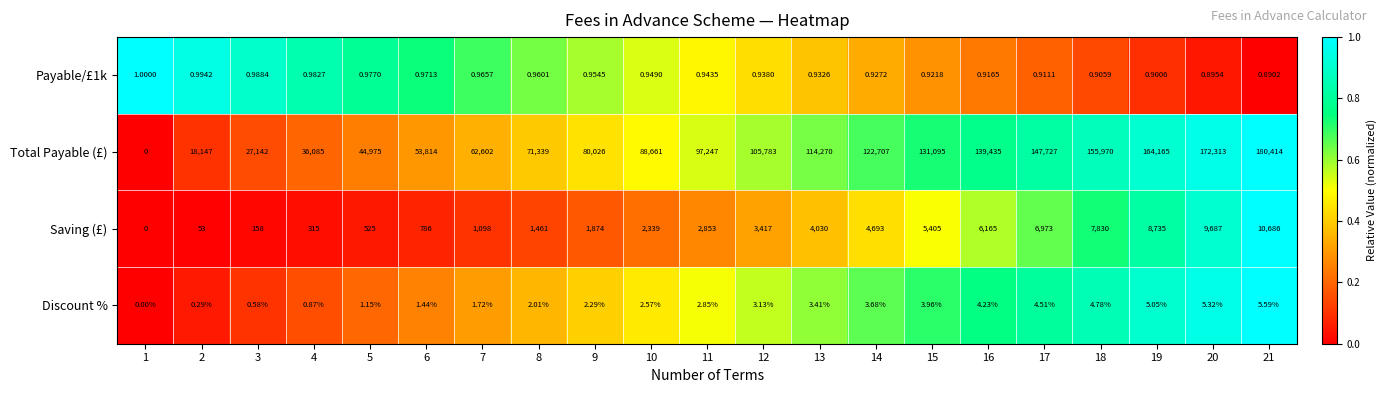

Rank the series by their maximum value, from lowest to highest.

Payable/£1k, Discount %, Saving (£), Total Payable (£)